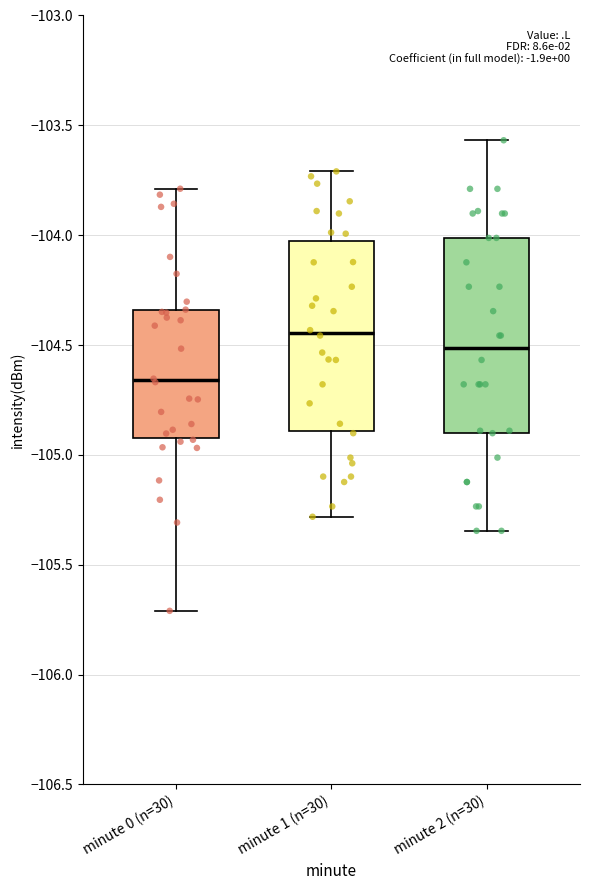

Where is the lower edge of the box for minute 0 (n=30) on the y-axis? The values are not printed on the chart, so give them approximately, as read against the axis.

-104.90